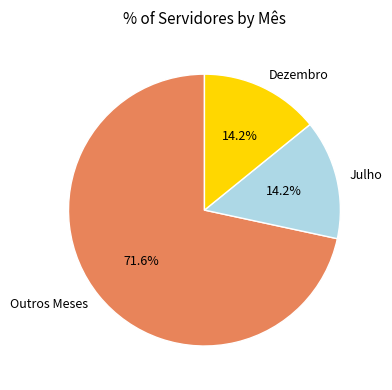

What percentage is the Julho slice, to the nearest percent?

14%